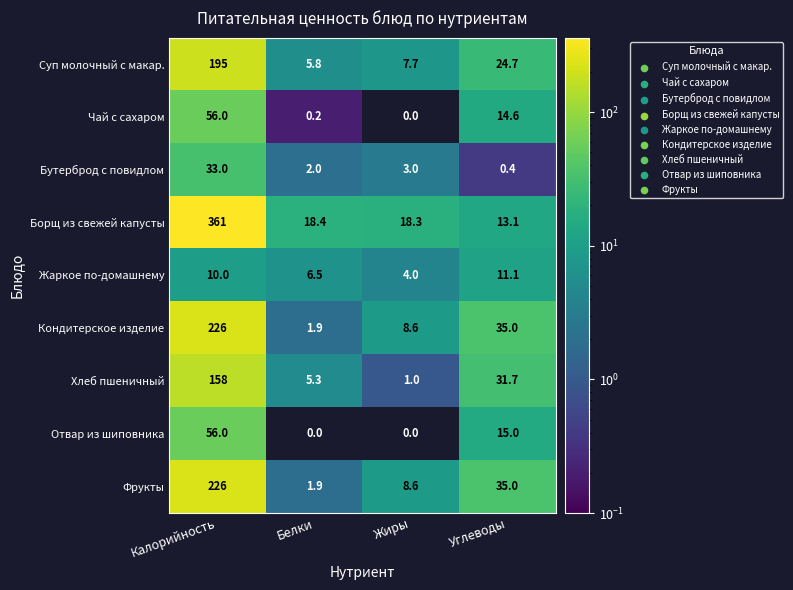

At which label does Суп молочный с макар. first exceed 24?

Калорийность